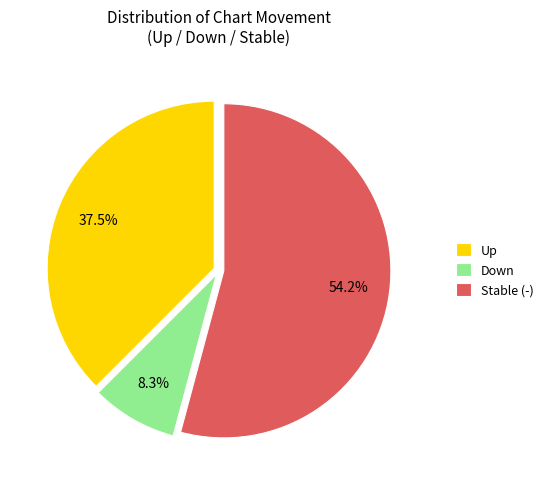

What is the smallest slice in the pie chart?

Down